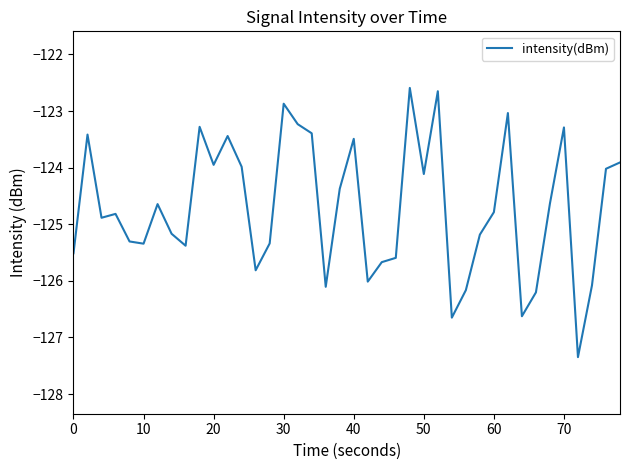

Is this an area chart (filled region under the line)?

No